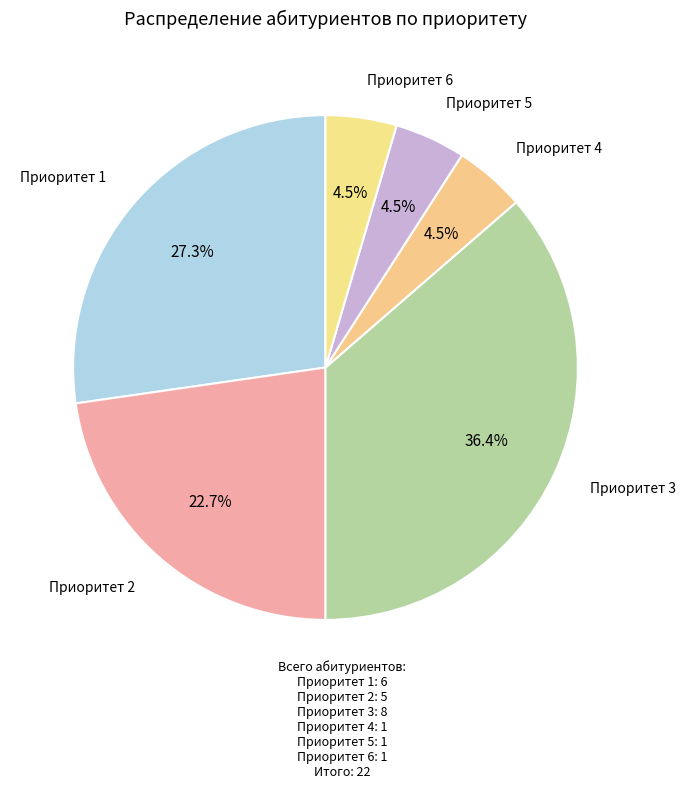

Approximately how many times larger is the value at Приоритет 2 compared to Приоритет 6?

5.0